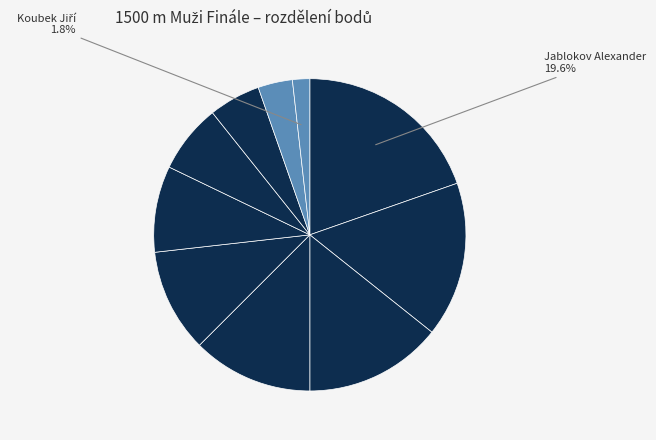

How many segments does this pie chart have?

10